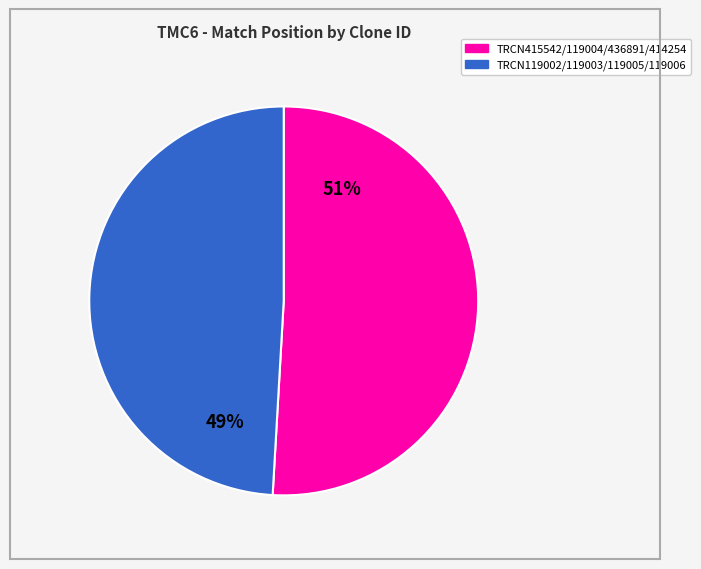

Does any single category account for the majority?

Yes